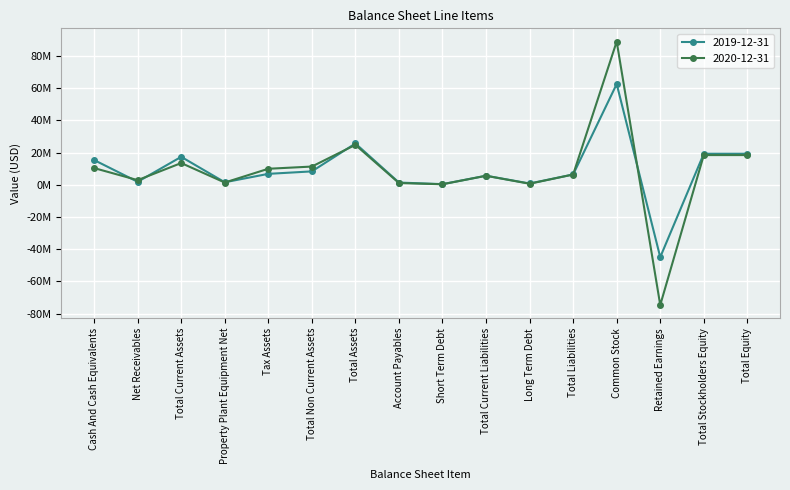

Reading right to left, extract all data points from this chart.

2019-12-31: Total Equity=19237329	Total Stockholders Equity=19237329	Retained Earnings=-44924921	Common Stock=62504145	Total Liabilities=6373443	Long Term Debt=776186	Total Current Liabilities=5597257	Short Term Debt=371123	Account Payables=1356585	Total Assets=25610772	Total Non Current Assets=8288896	Tax Assets=6758003	Property Plant Equipment Net=1530893	Total Current Assets=17321876	Net Receivables=1825036	Cash And Cash Equivalents=15332928
2020-12-31: Total Equity=18410260	Total Stockholders Equity=18410260	Retained Earnings=-74650123	Common Stock=88881717	Total Liabilities=6346490	Long Term Debt=625864	Total Current Liabilities=5556115	Short Term Debt=302719	Account Payables=1057599	Total Assets=24756750	Total Non Current Assets=11287141	Tax Assets=9913707	Property Plant Equipment Net=1373434	Total Current Assets=13469609	Net Receivables=2860116	Cash And Cash Equivalents=10348732